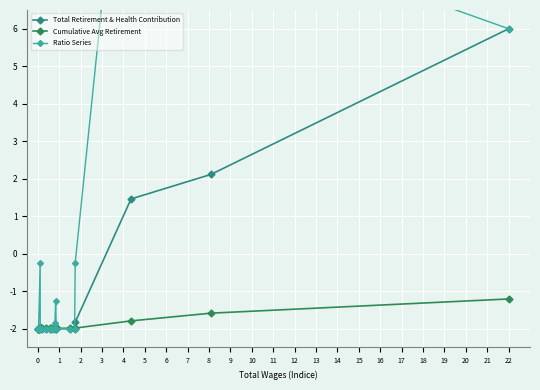

What is the lowest value of the Total Retirement & Health Contribution series?

-2.0